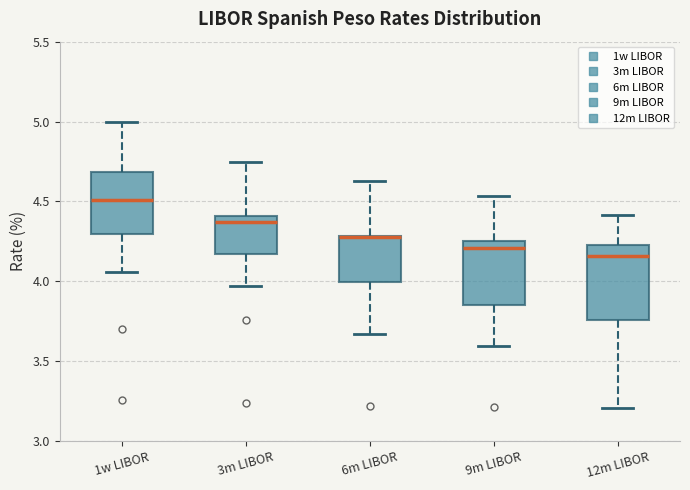

Where does the lower whisker of the box for 1w LIBOR end on the y-axis? The values are not printed on the chart, so give them approximately, as read against the axis.

4.05